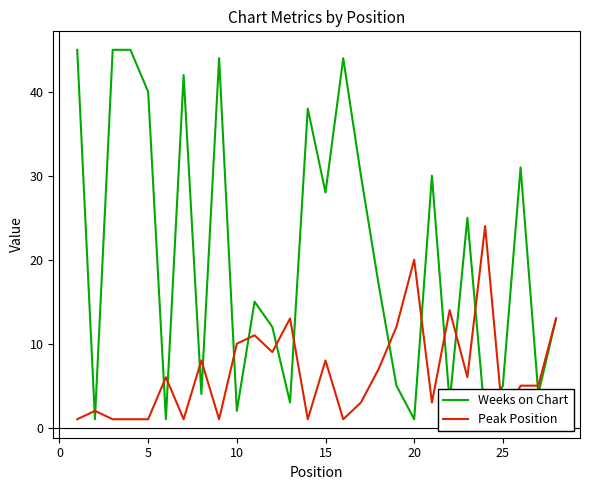

Between 19 and 20, which is larger?

19